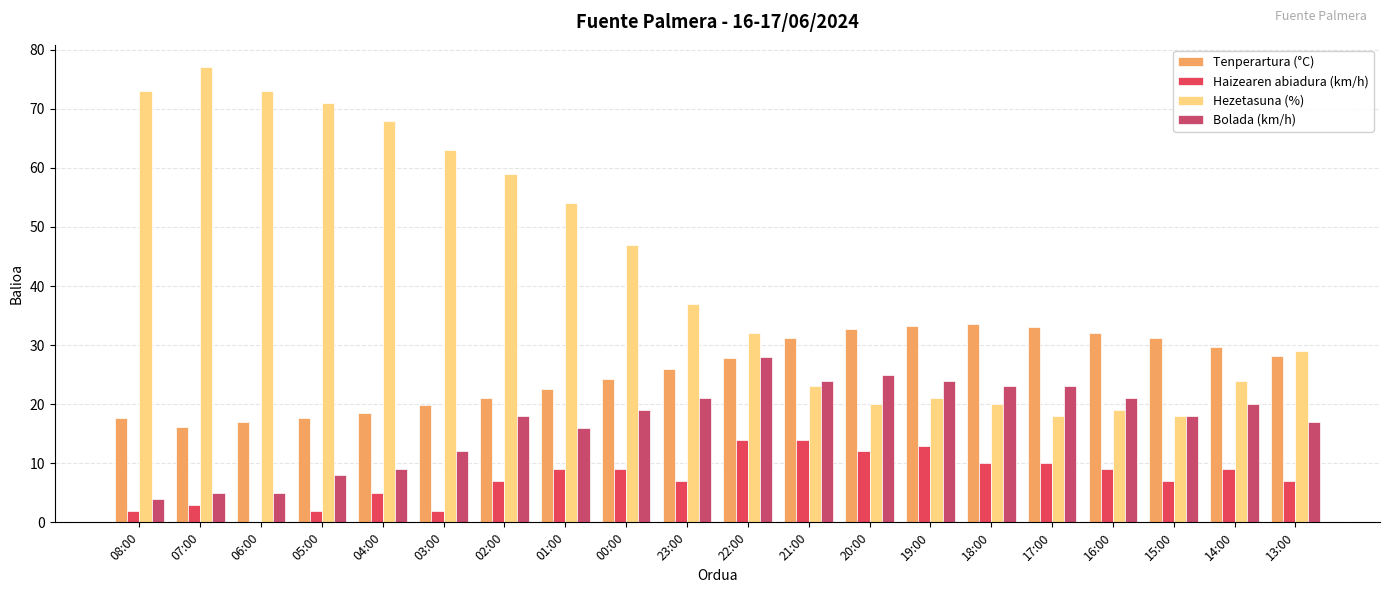

The value of Bolada (km/h) at 13:00 is 24.4. True or false?

False